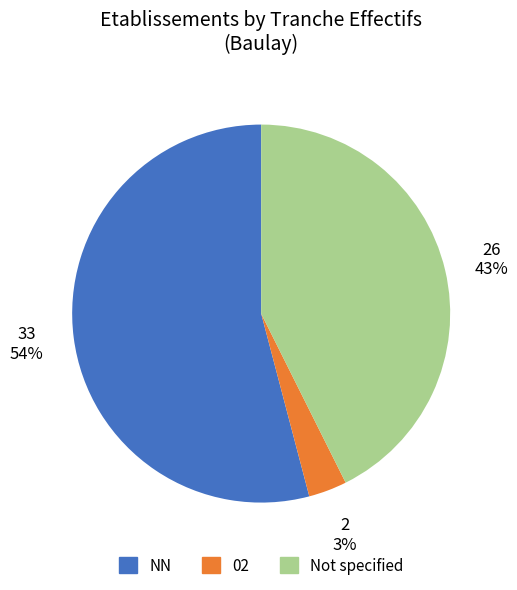

Is there any slice that represents more than half of the pie?

Yes